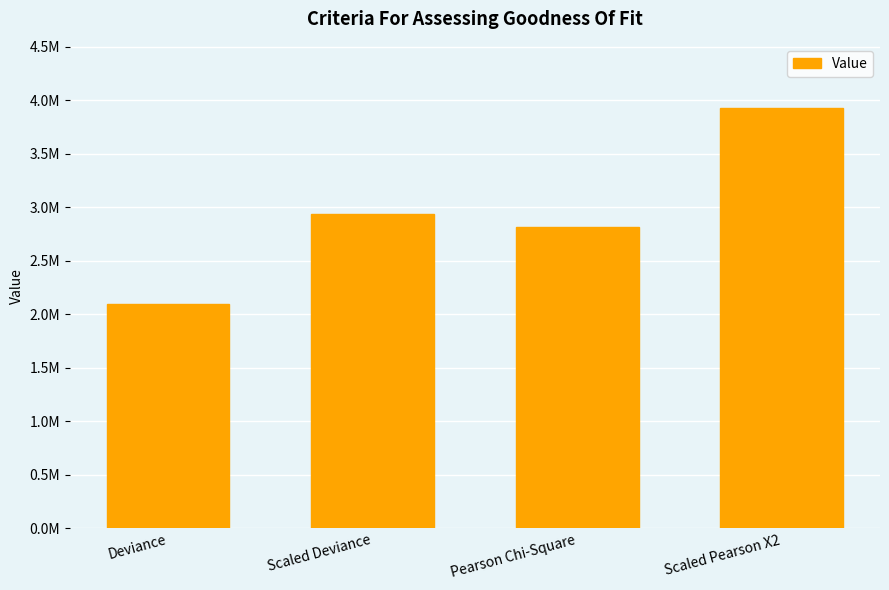

What is the sum of all values?

11782699.2